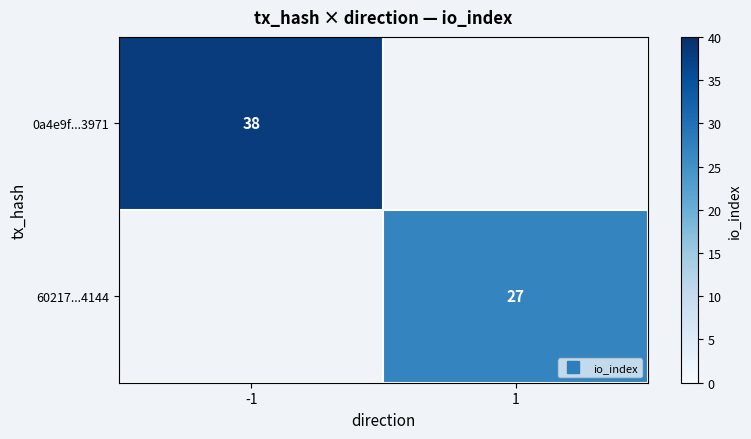

The 0a4e9f...3971 series shows 51.9 at -1. True or false?

False